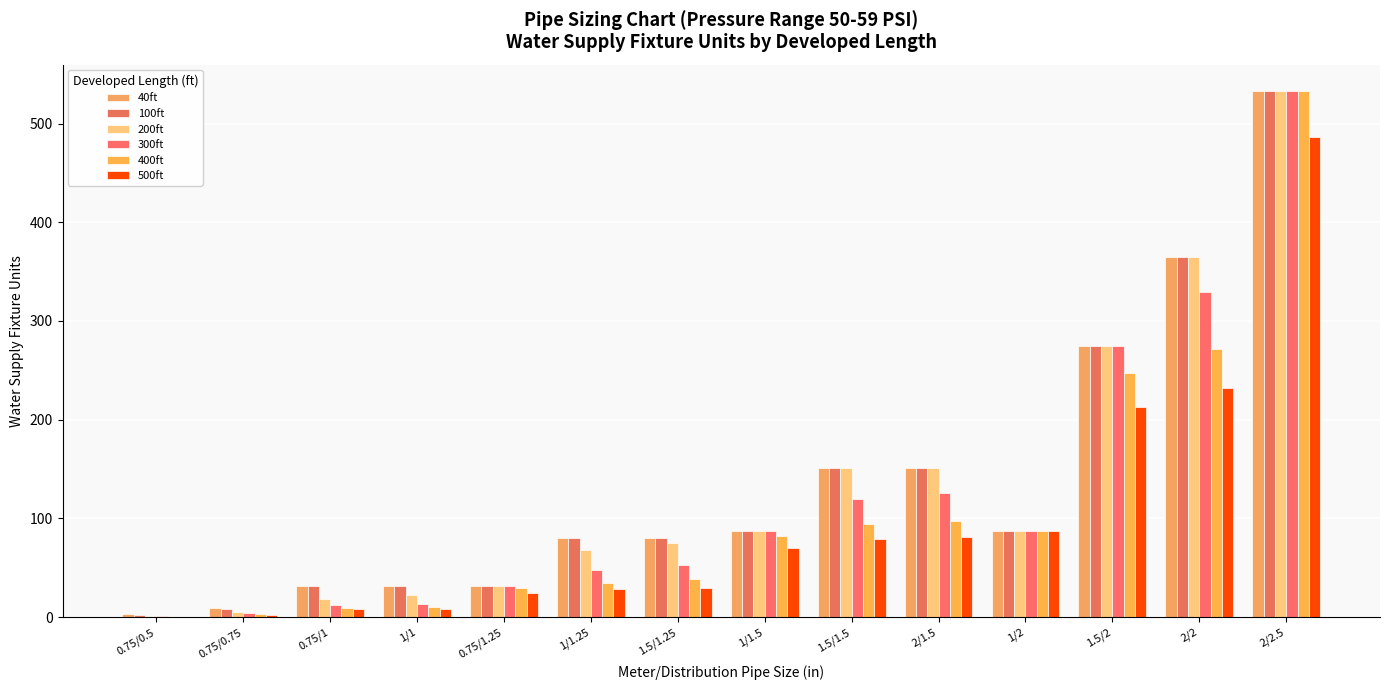

How many groups of bars are there?

14